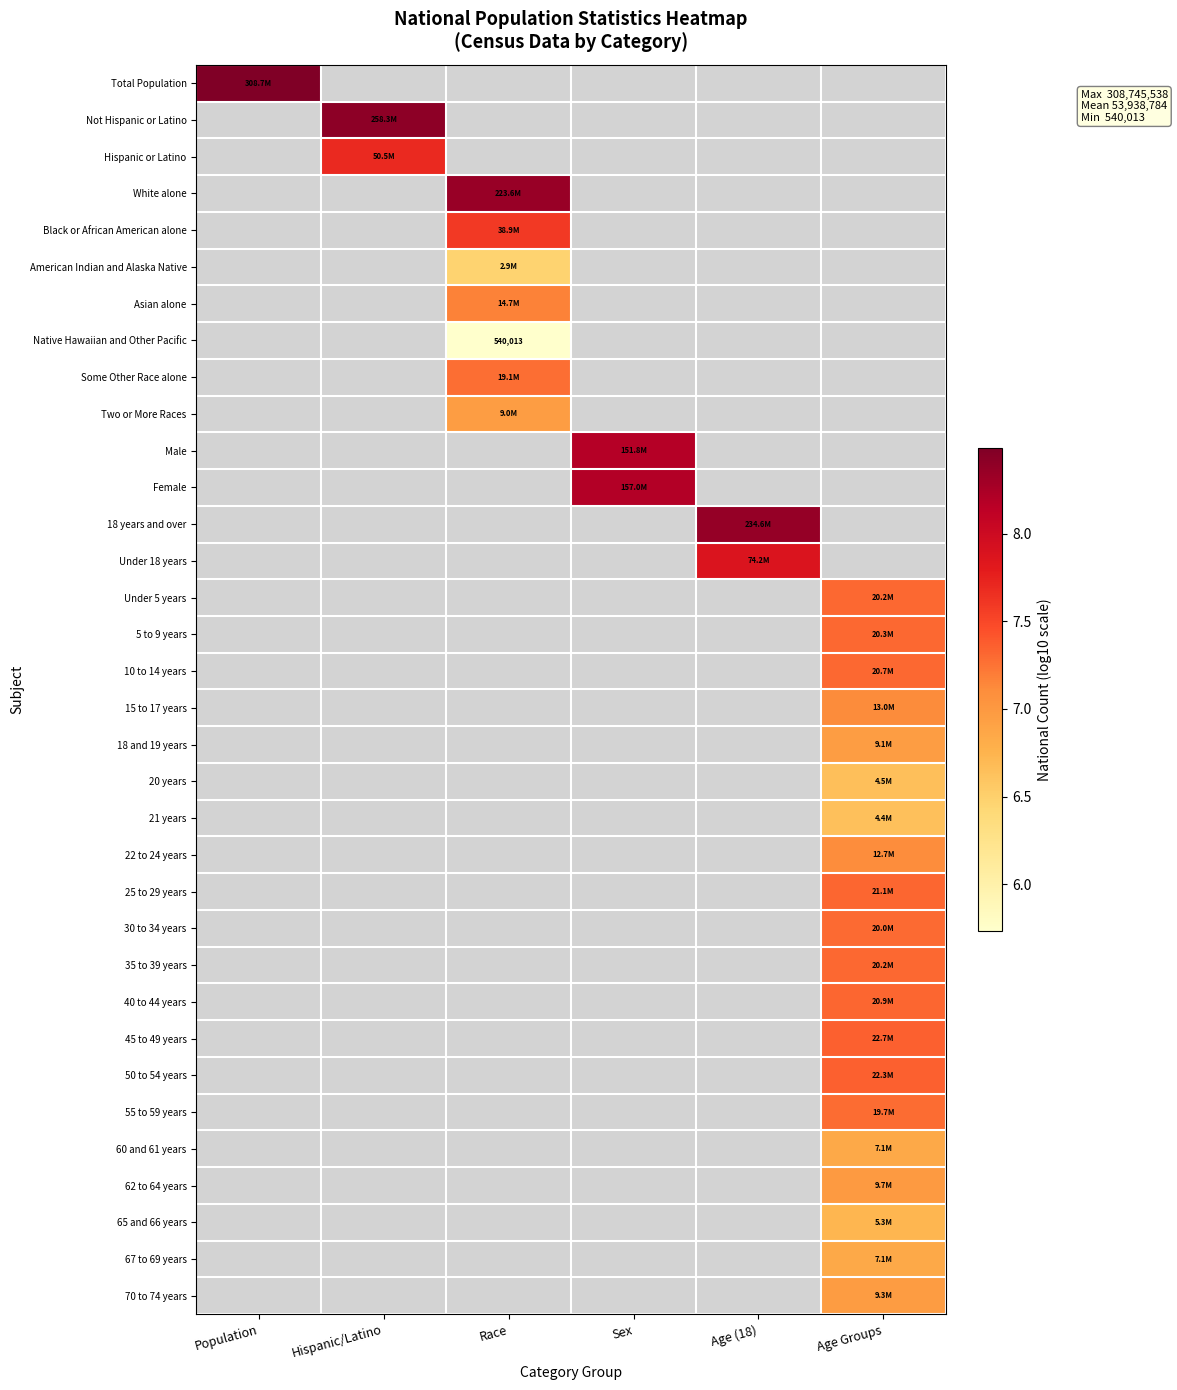

At how many categories does at least one series exceed 6?

6